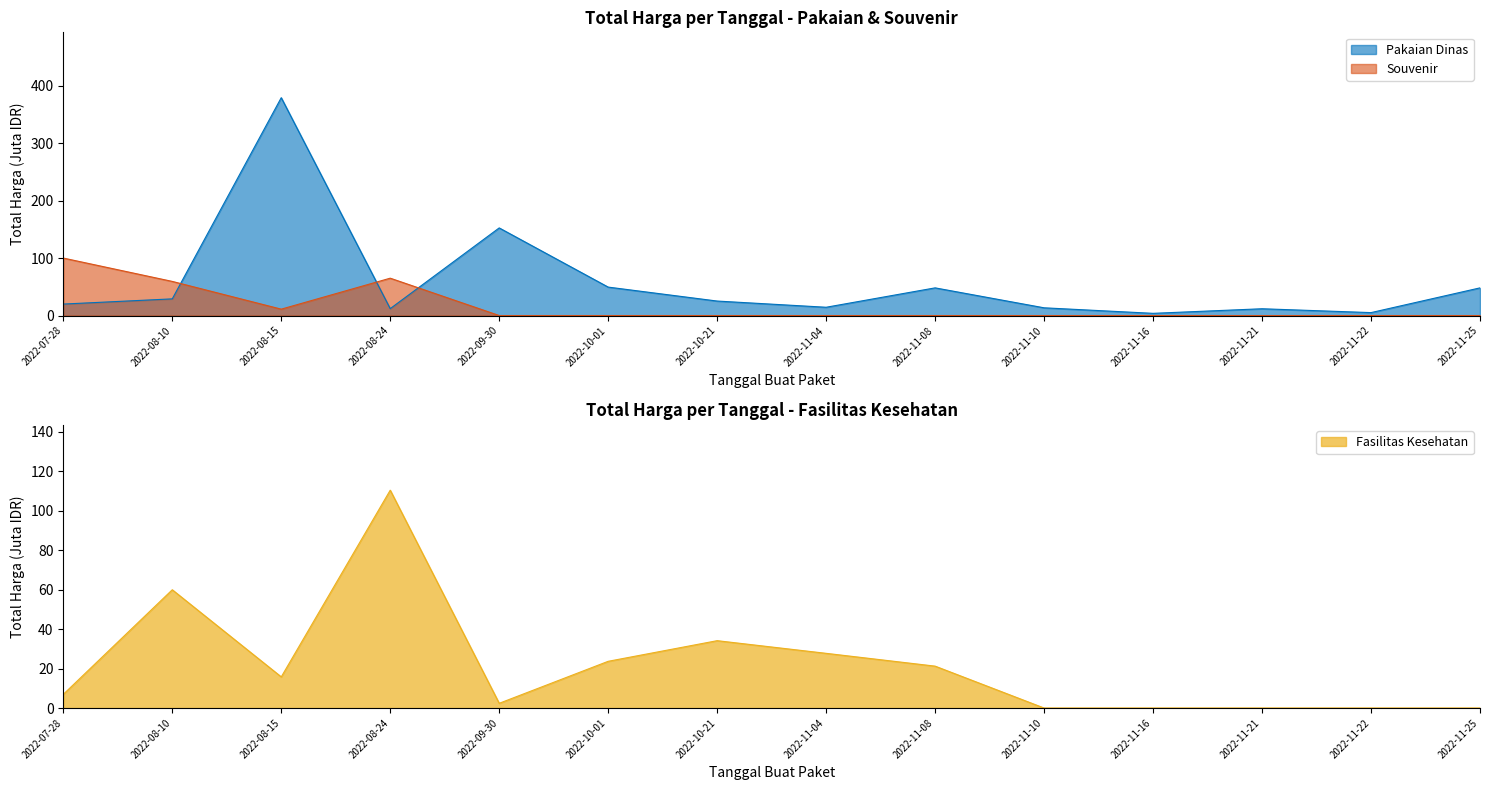

Rank the series at 2022-07-28 from highest to lowest value.

Souvenir, Pakaian Dinas, Fasilitas Kesehatan